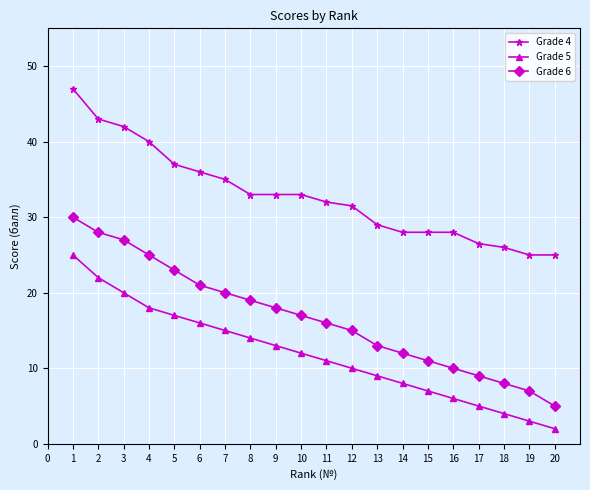

What is the difference between the highest and lowest values at 5?

20.0